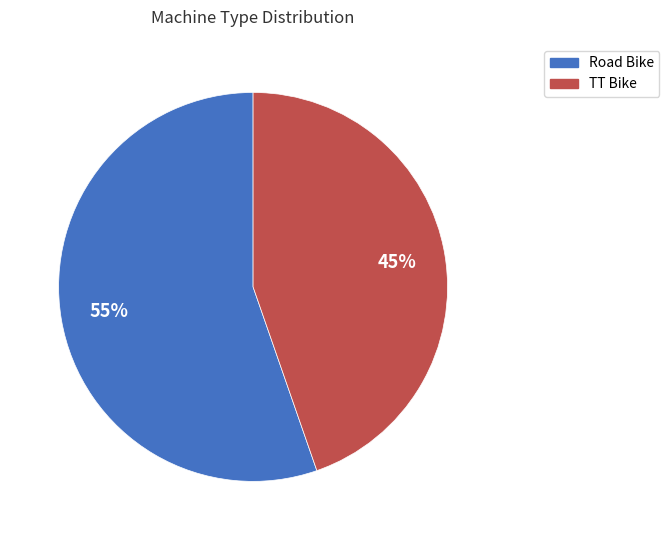

What is the majority slice?

Road Bike